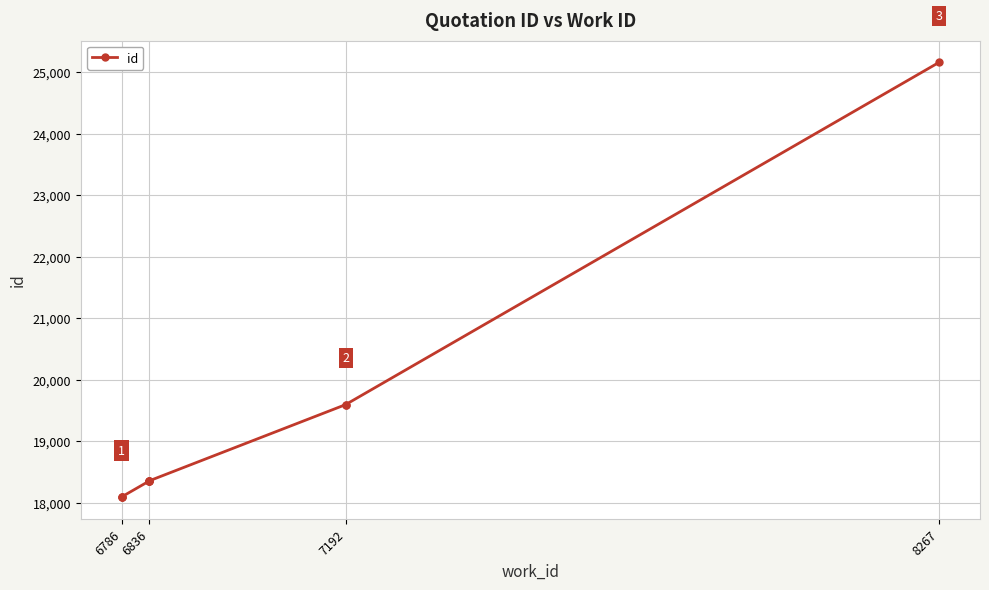

Read the value at 8267, to the nearest 50.

25150